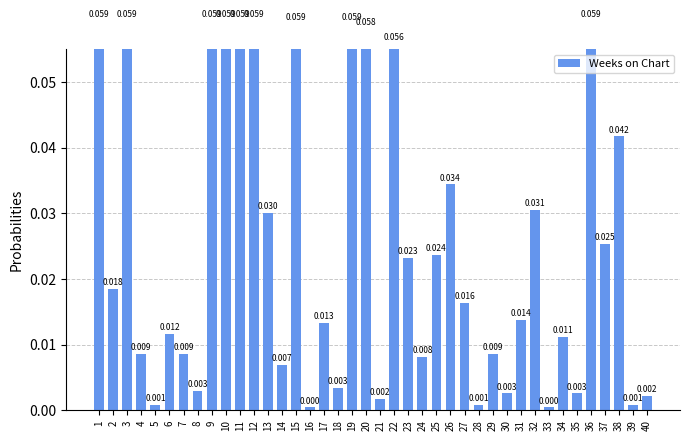

Are the bars horizontal?

No